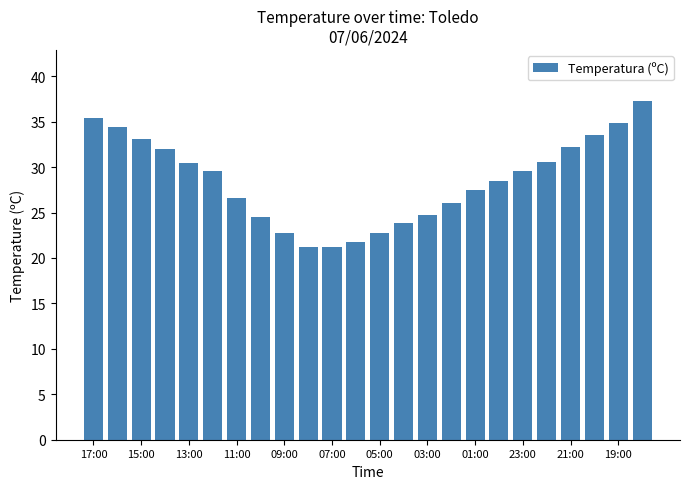

What is the value of the 12th bar from the left?

21.8